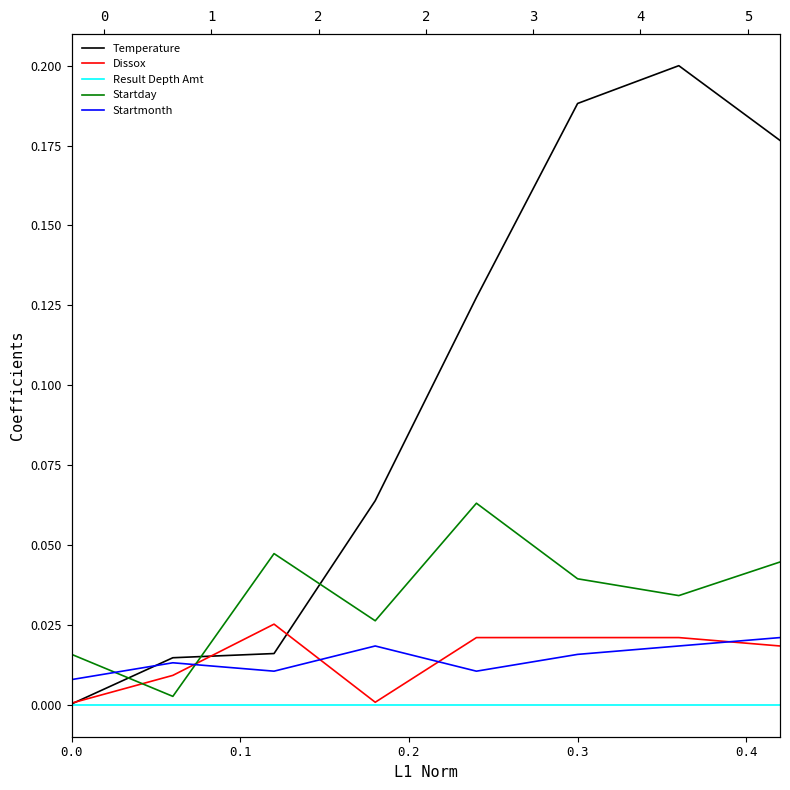

How many categories are shown in the chart?

8